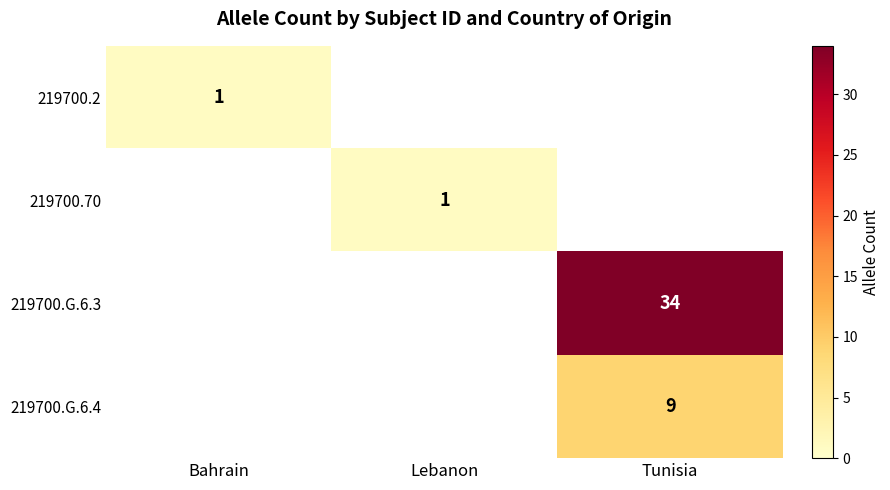

The value of 219700.G.6.3 at Tunisia is 34. True or false?

True